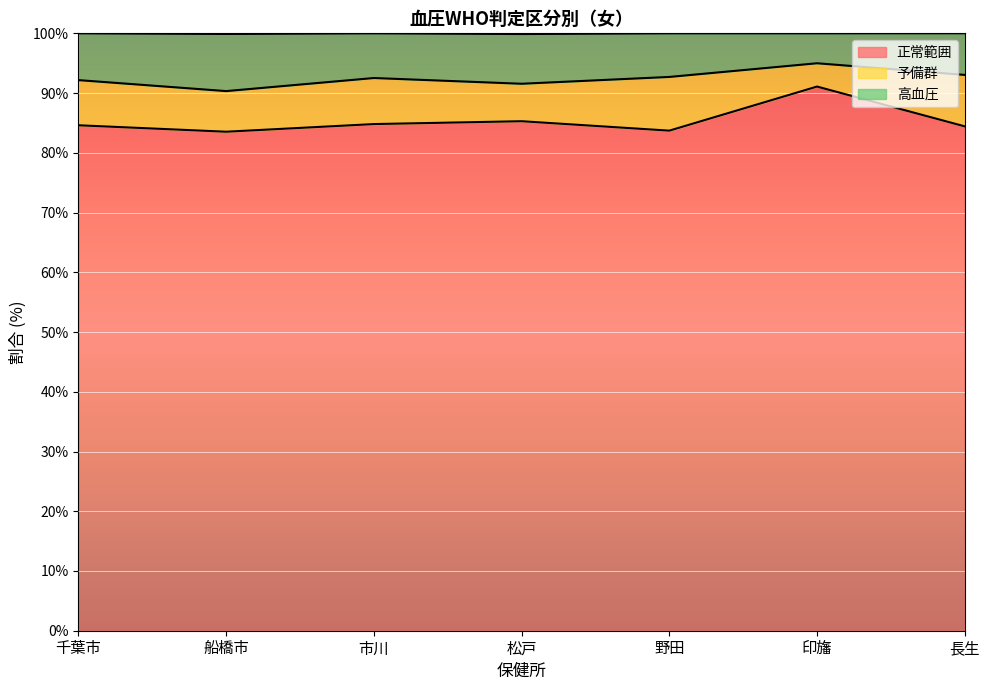

What is the difference between the maximum and minimum values in the 正常範囲 series?

7.6